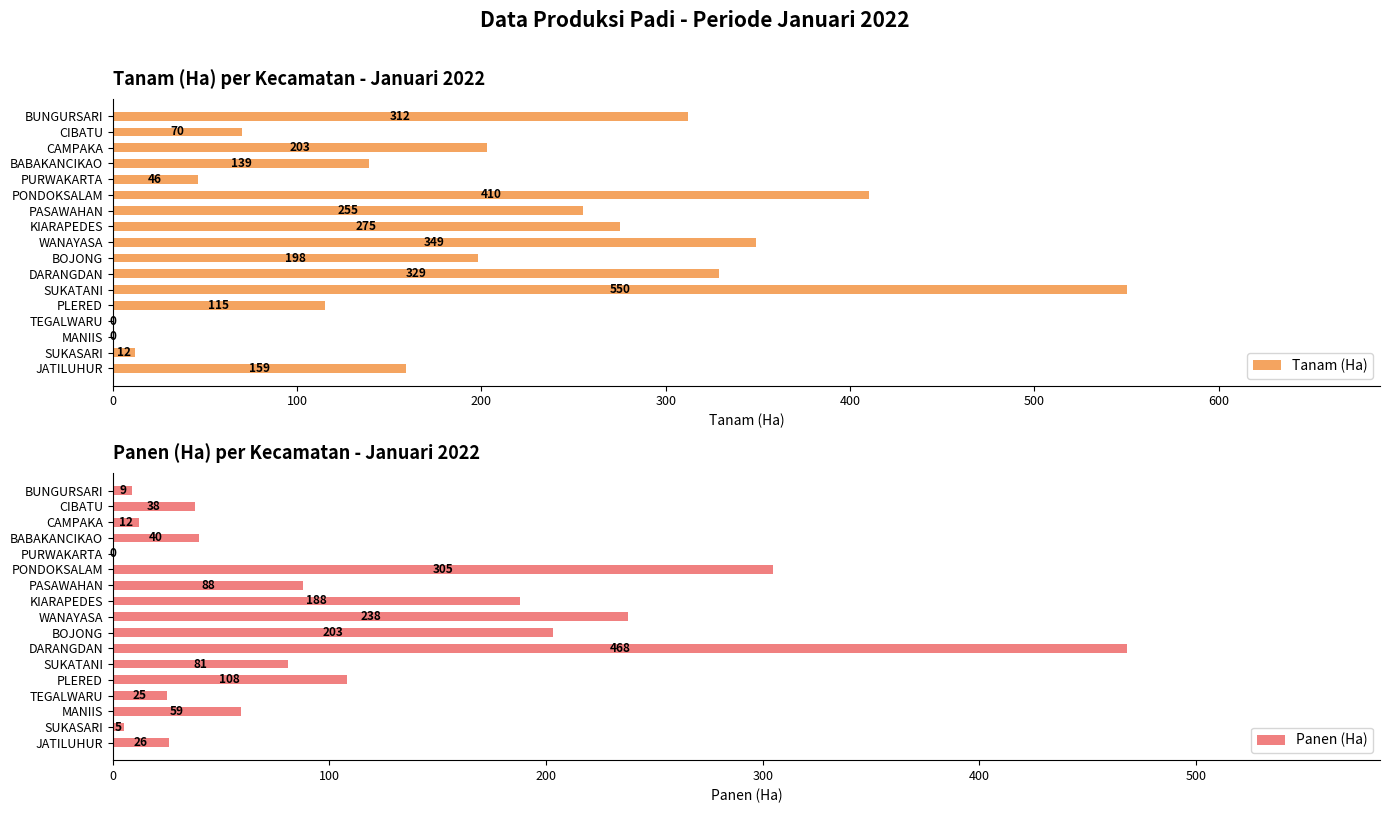

The value of Tanam (Ha) at PONDOKSALAM is 596. True or false?

False